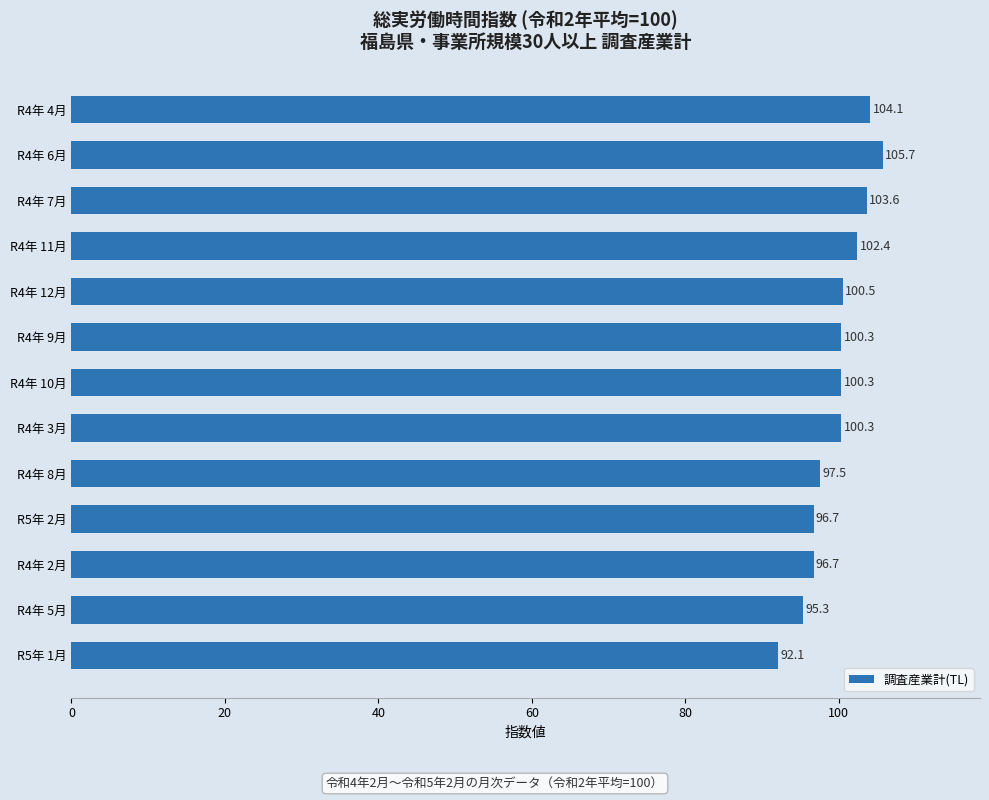

Where is the data nearest to the value 98?

R4年 8月